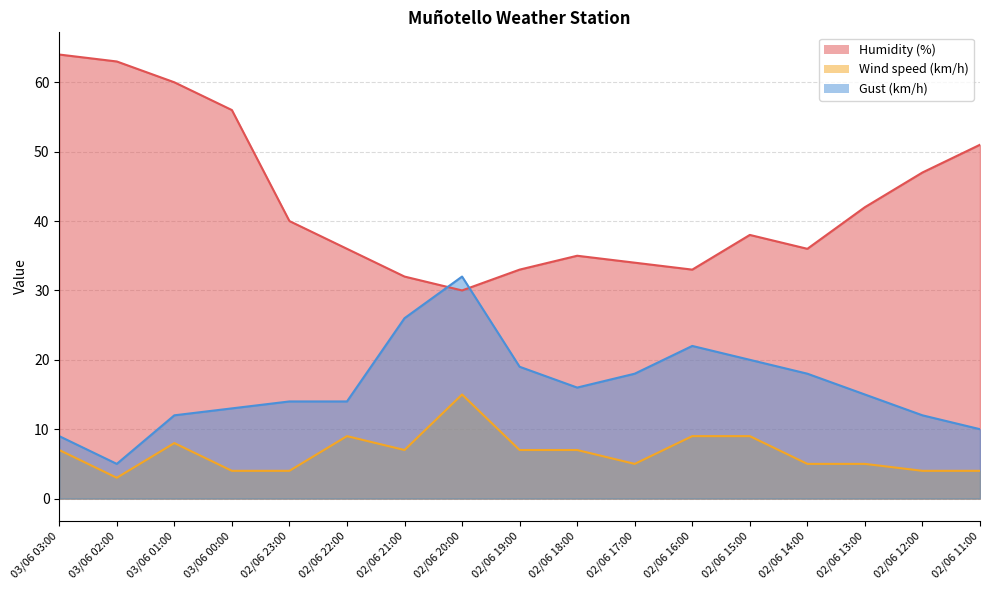

At which label is Gust (km/h) closest to 18?

02/06 17:00